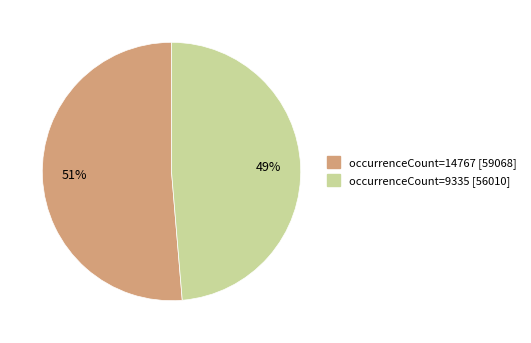

To the nearest percent, what is the average slice percentage?

50%